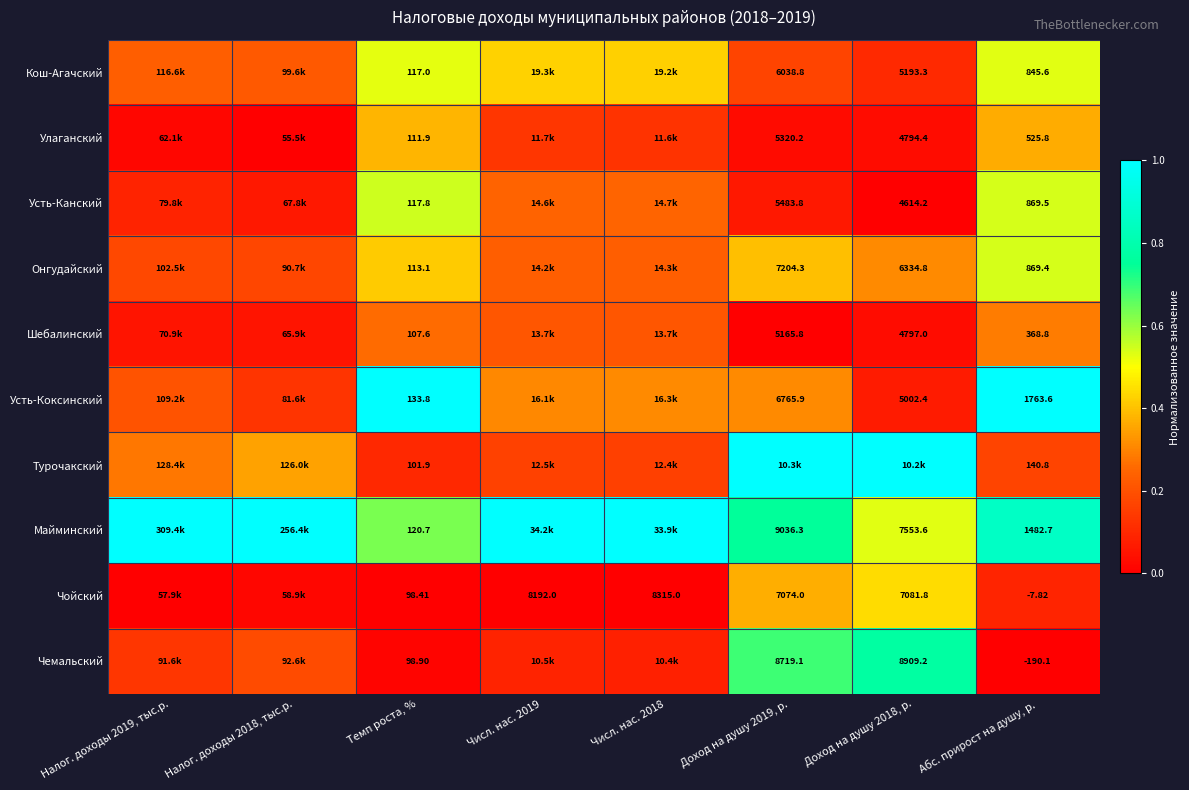

At Темп роста, %, list the series in order from largest to smallest.

Усть-Коксинский, Майминский, Усть-Канский, Кош-Агачский, Онгудайский, Улаганский, Шебалинский, Турочакский, Чемальский, Чойский